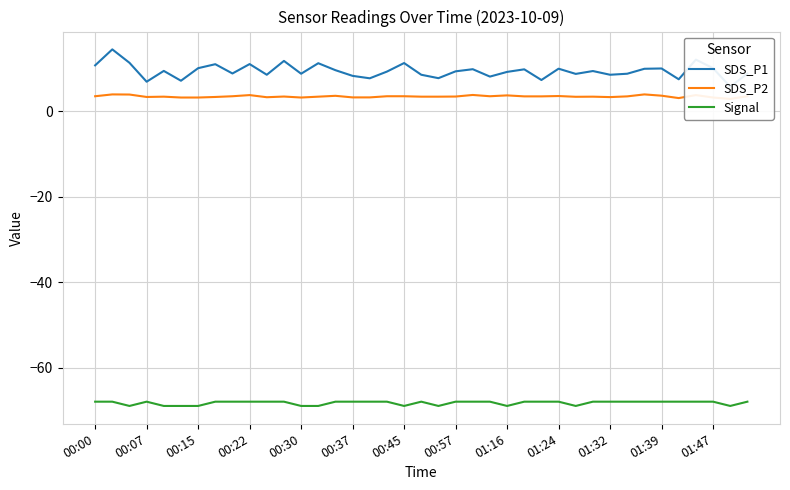

The Signal series shows -18 at 00:37. True or false?

False